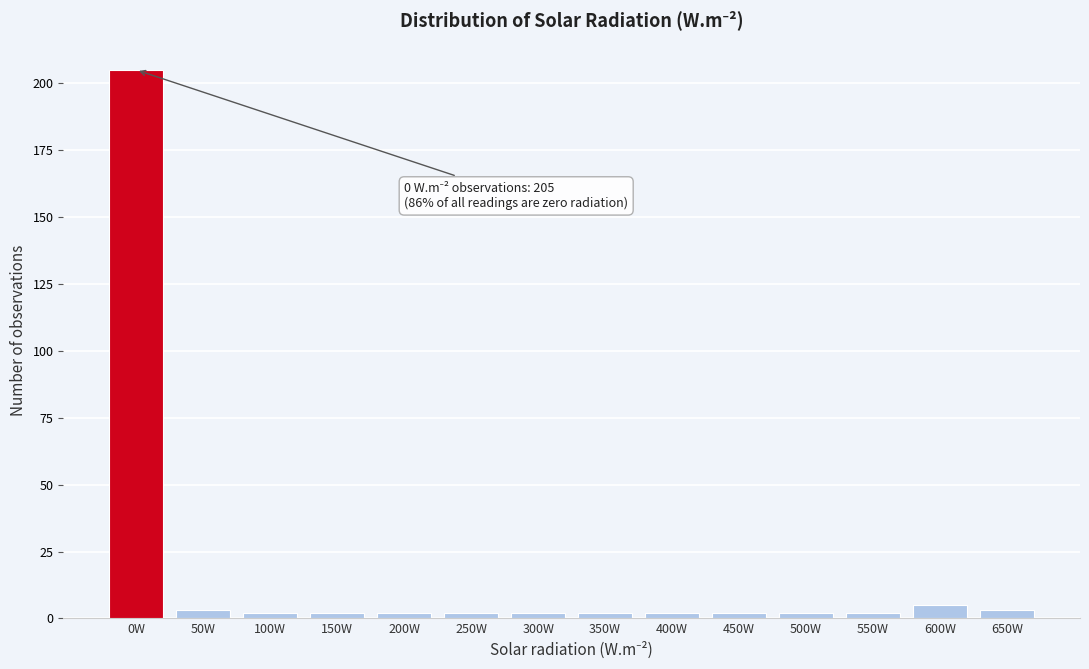

Reading right to left, extract all data points from this chart.

650W=3	600W=5	550W=2	500W=2	450W=2	400W=2	350W=2	300W=2	250W=2	200W=2	150W=2	100W=2	50W=3	0W=205